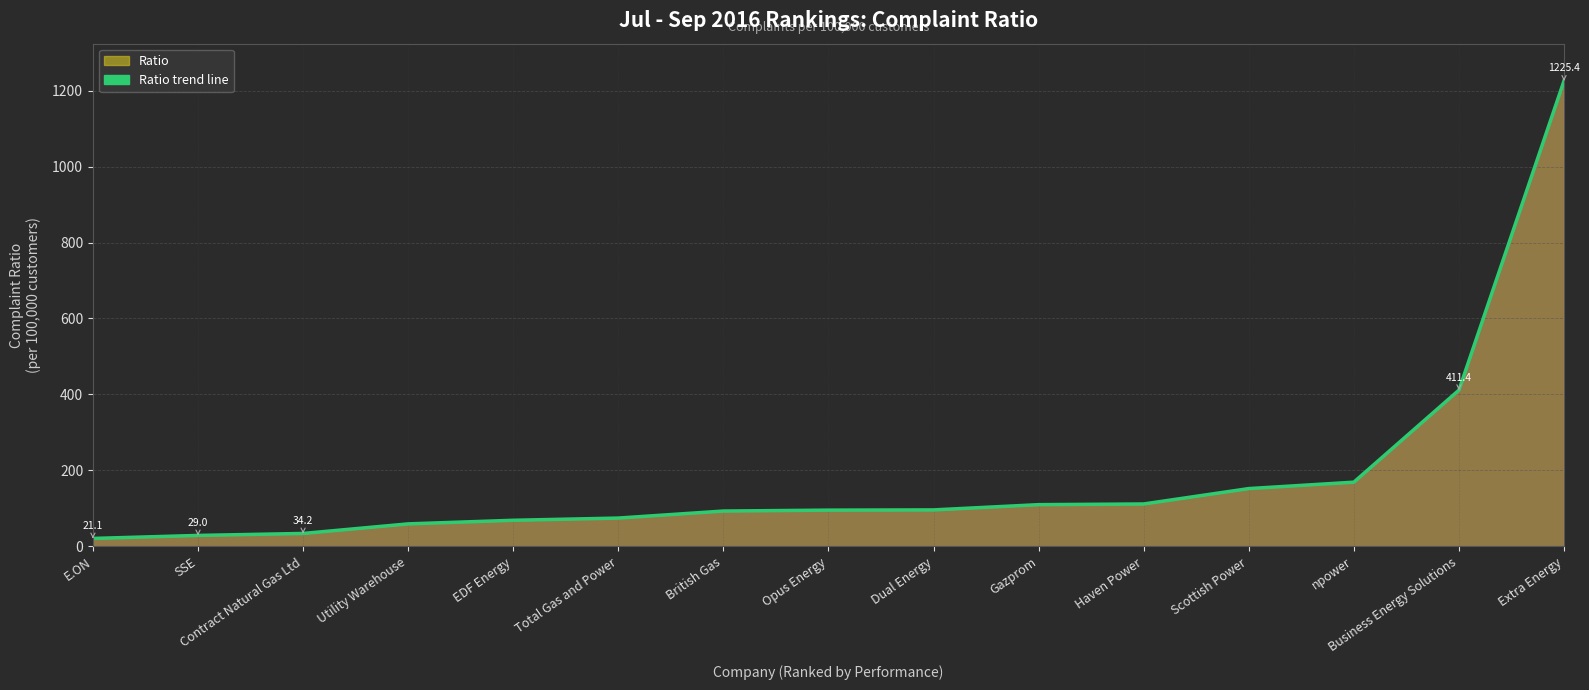

What is the change in value from Contract Natural Gas Ltd to Total Gas and Power?

+40.5